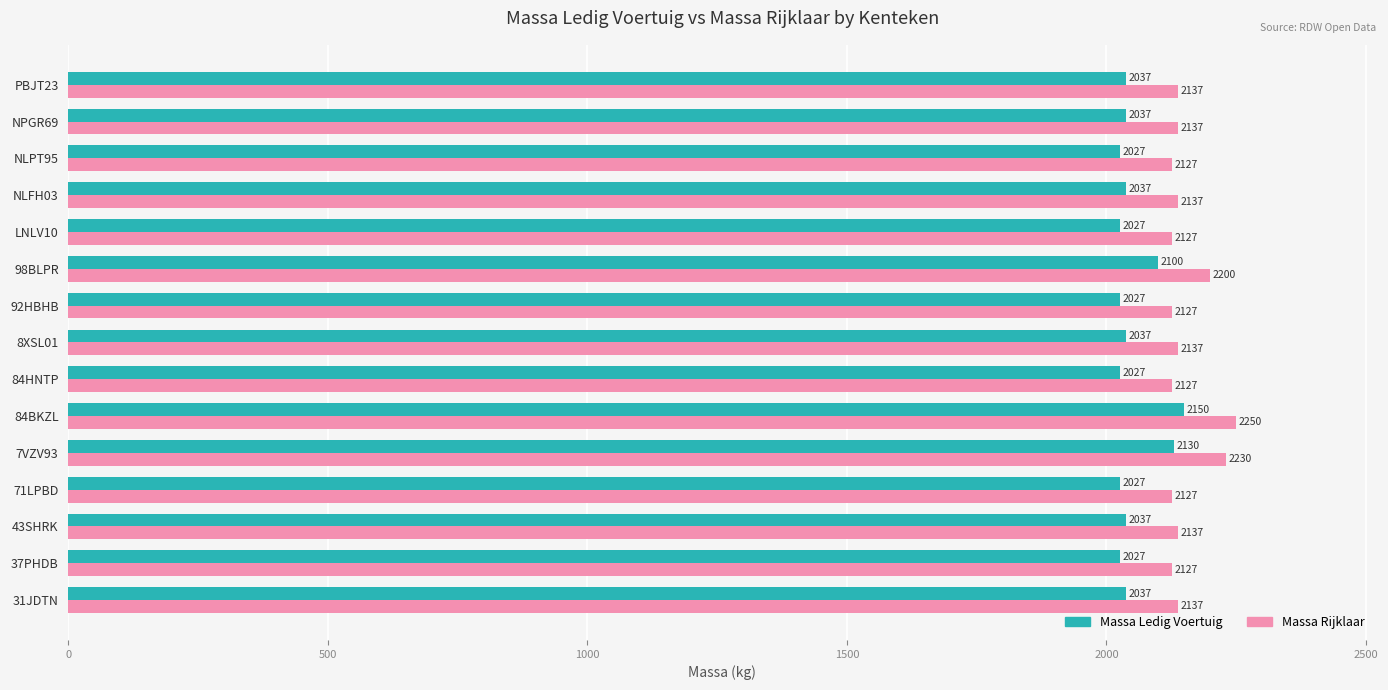

What is the minimum value shown in the chart?

2027